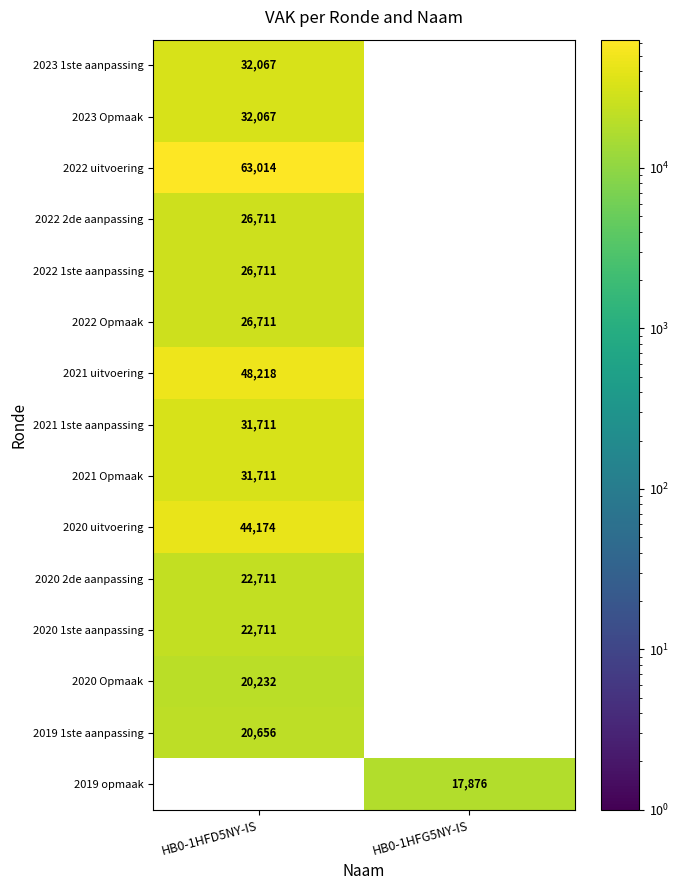

Is it true that 2020 Opmaak equals 20232 at HB0-1HFD5NY-IS?

True